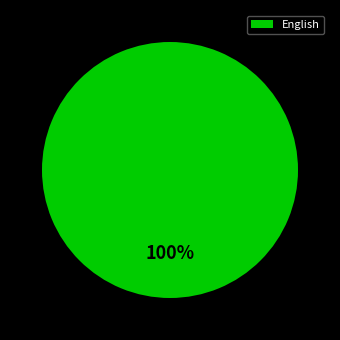

Is there any slice that represents more than half of the pie?

Yes